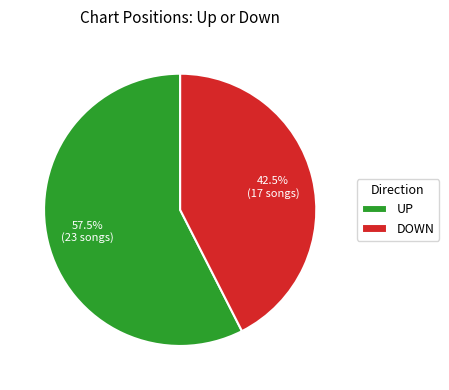

How many slices are in this pie chart?

2